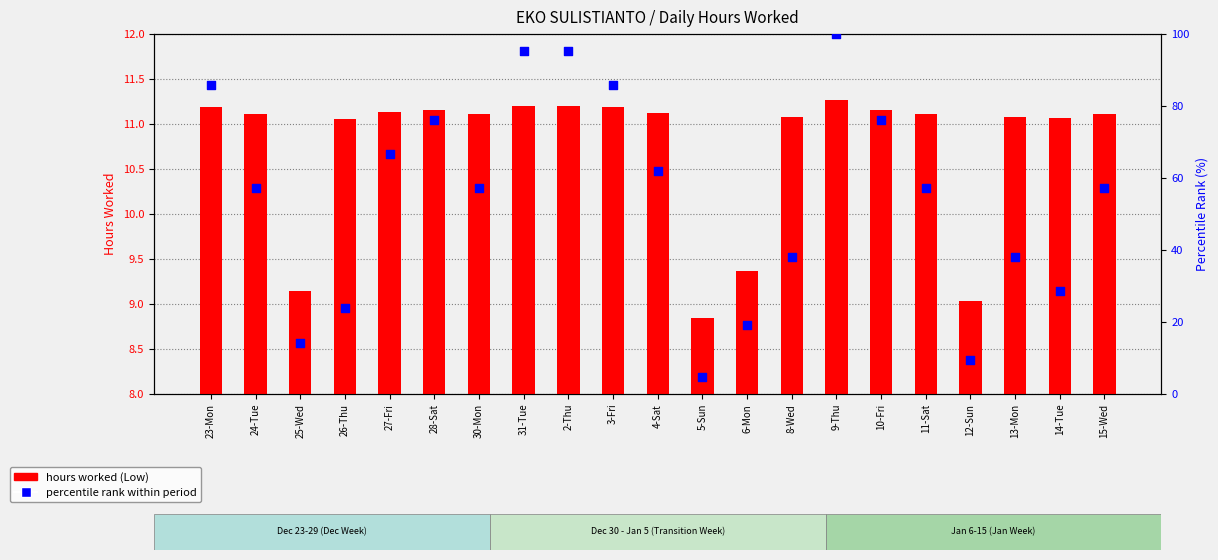

Which series has the widest spread of Y values?

percentile rank within period